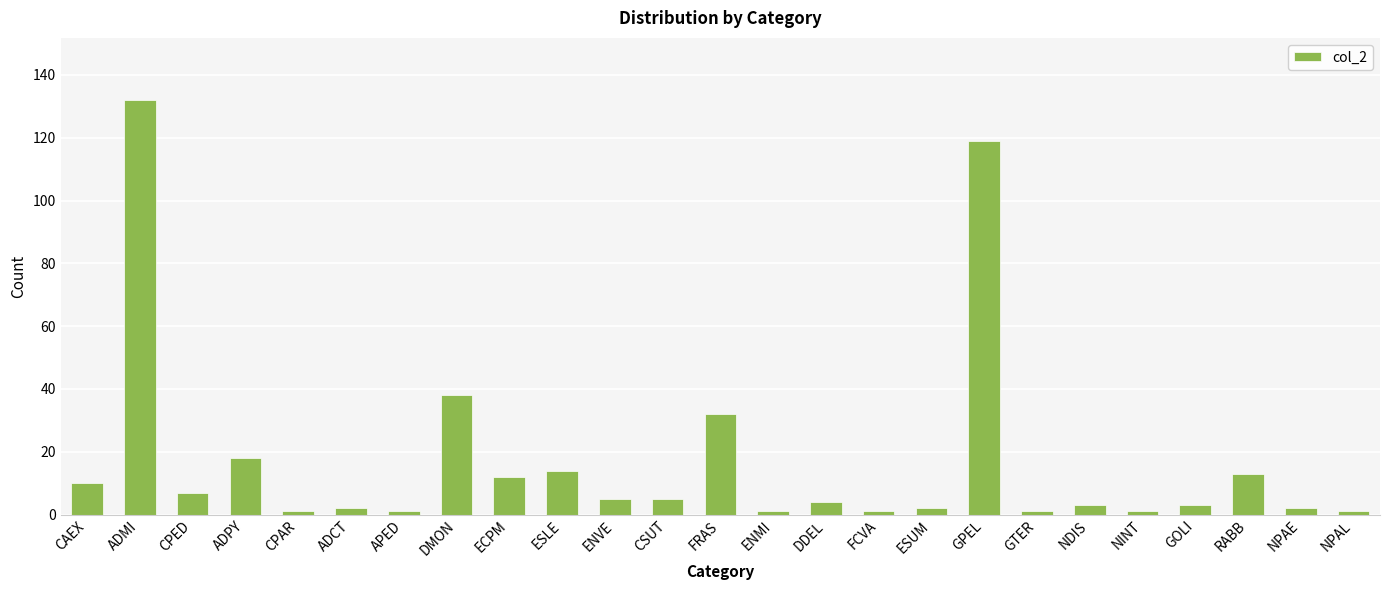

Which has a higher value, APED or CPED?

CPED